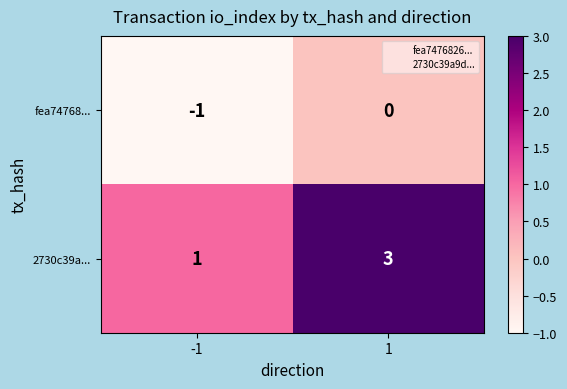

At which category is the sum across all series the highest?

1